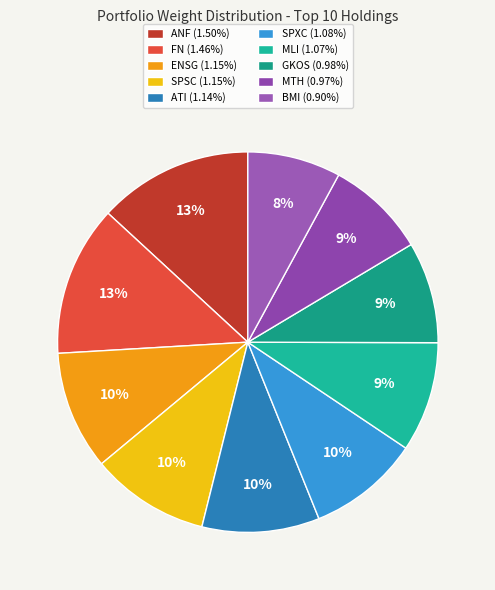

To the nearest percent, what is the difference between the largest and smallest slice percentages?

5%